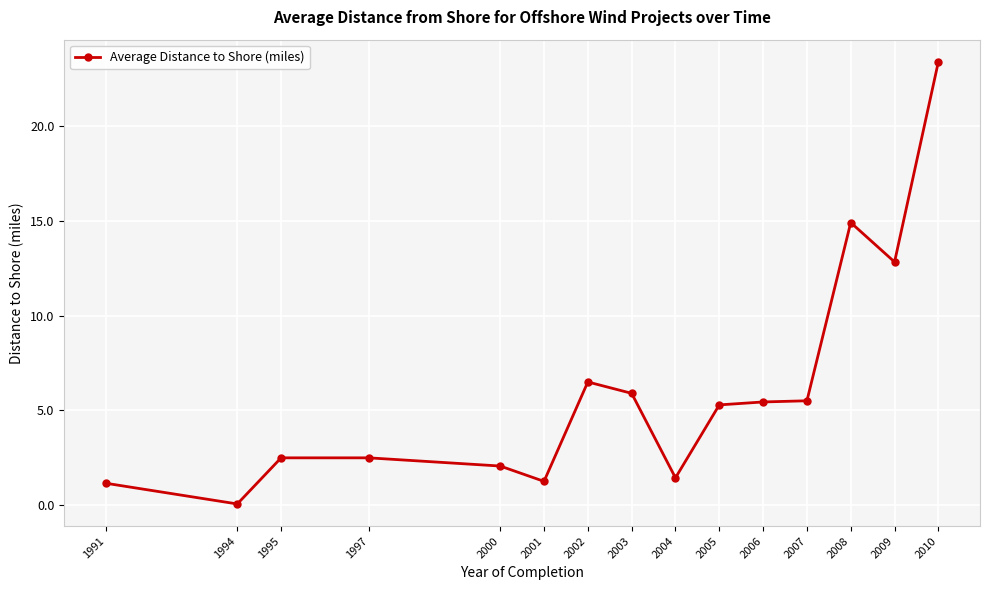

How many data points does each series have?

15